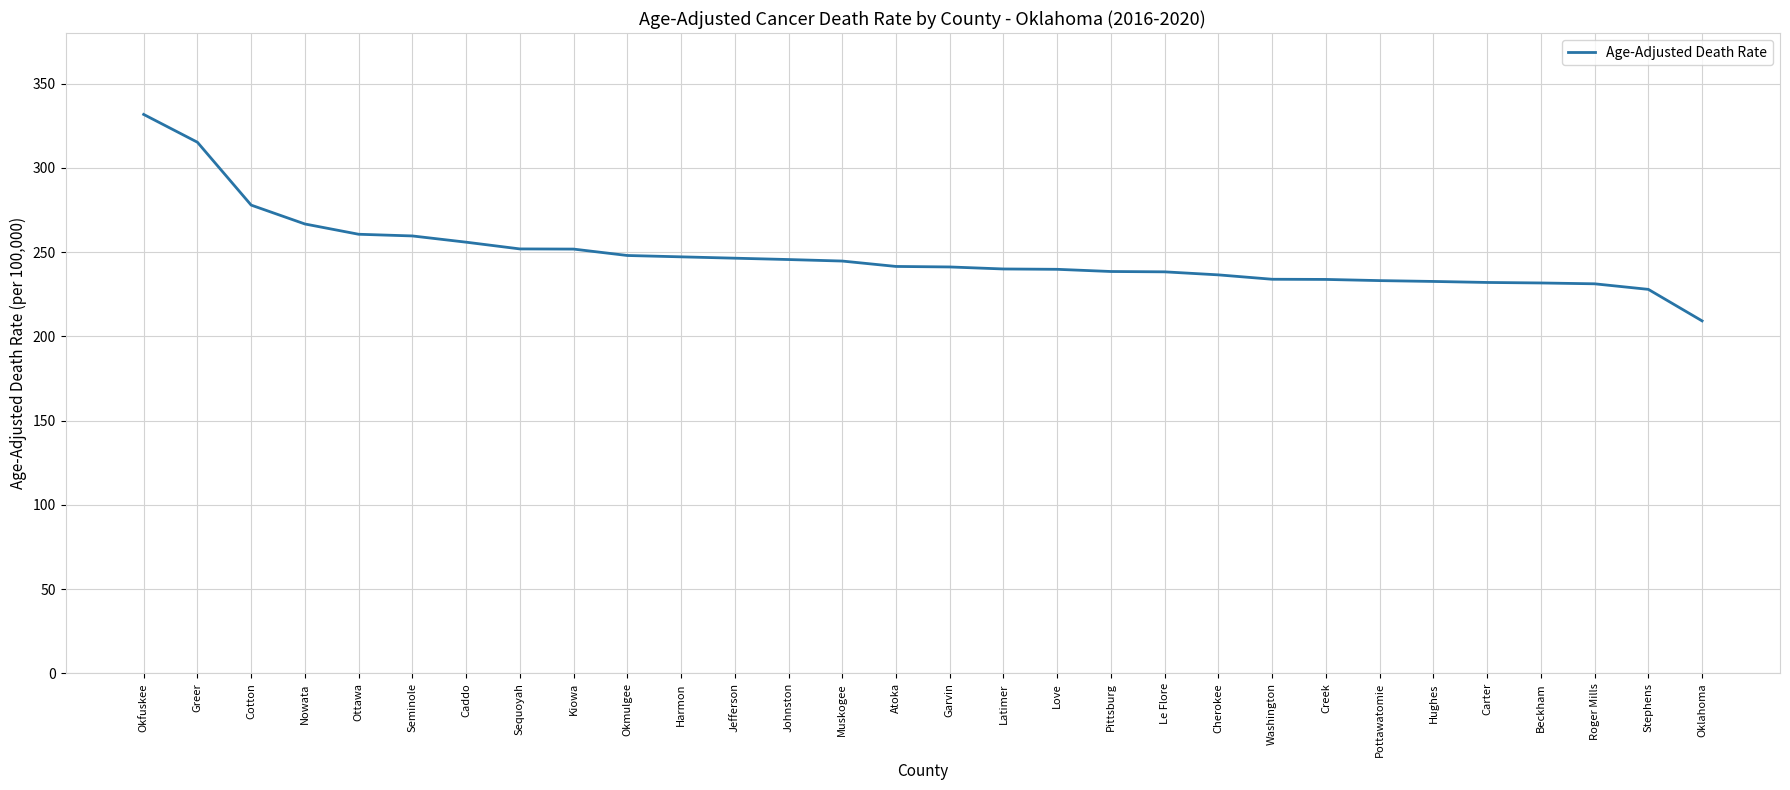

The chart shows a value of 524.8 at Okfuskee. True or false?

False